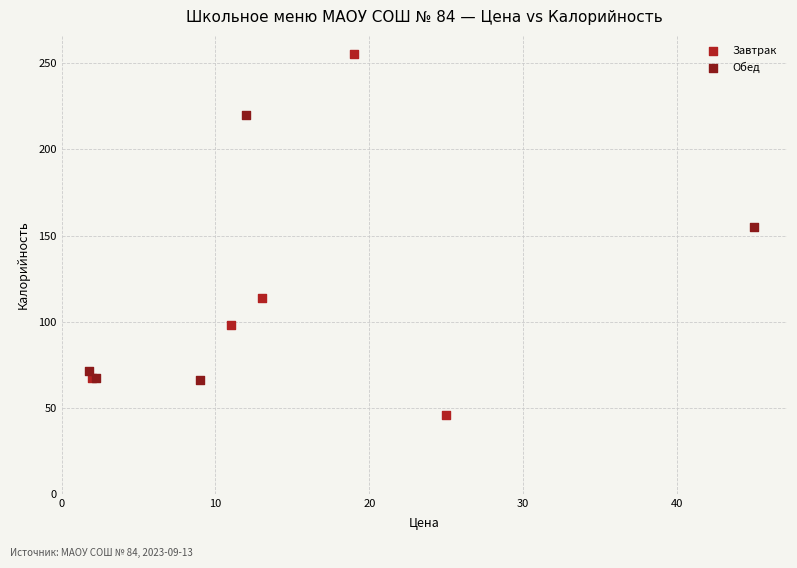

Which series has the largest Y range (max minus min)?

Завтрак